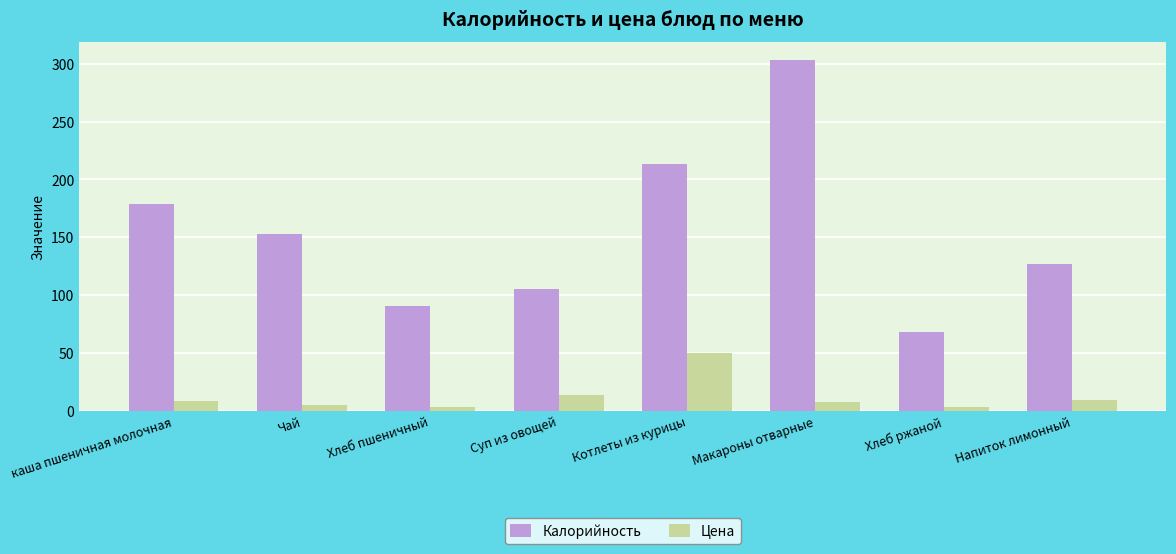

How many groups of bars are there?

8